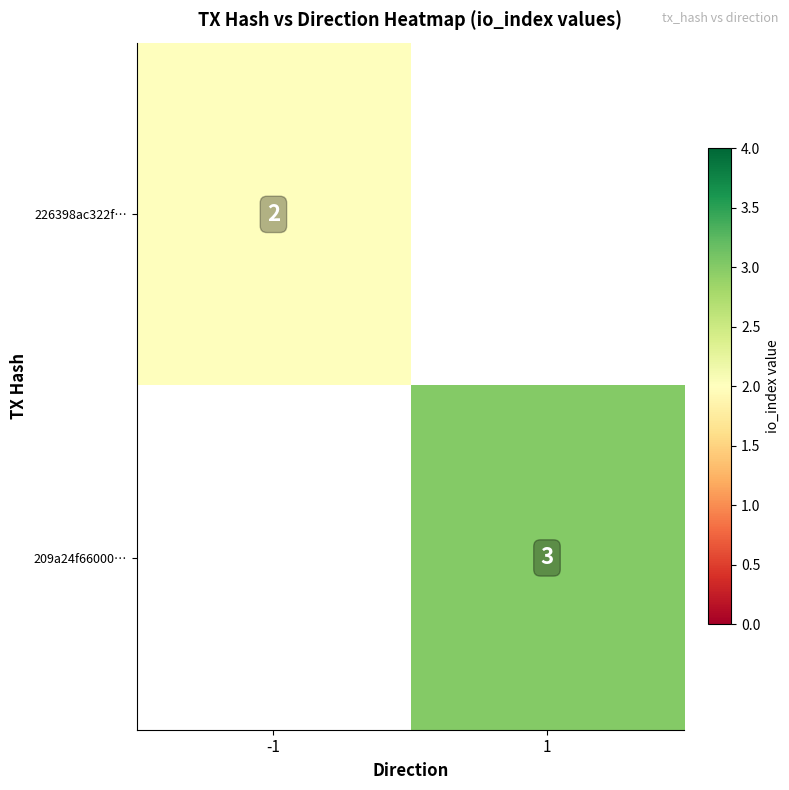

What is the total value across all series at 1?

3